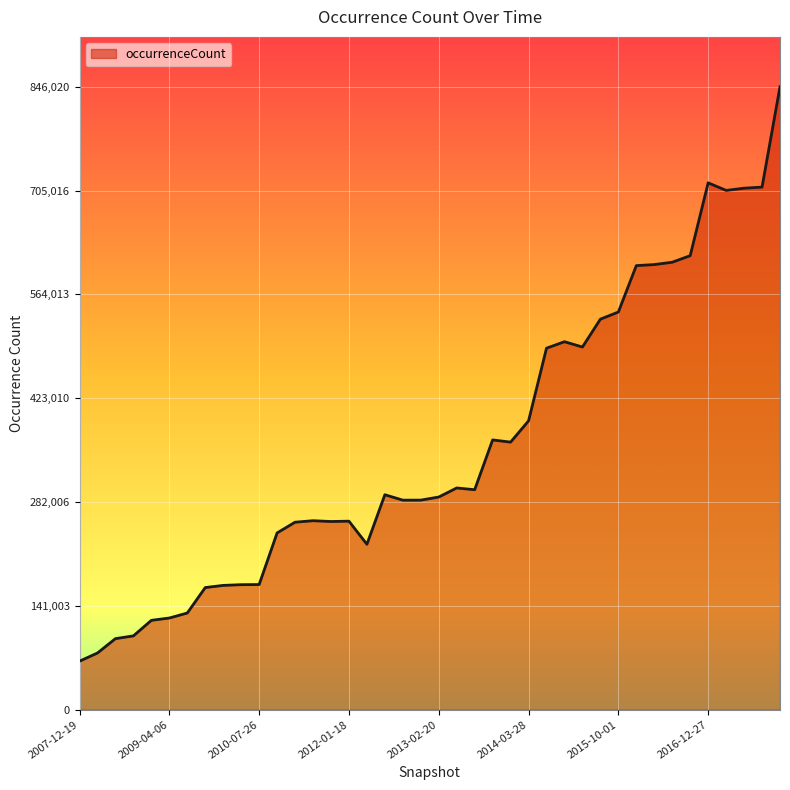

What is the greatest value displayed?

846020